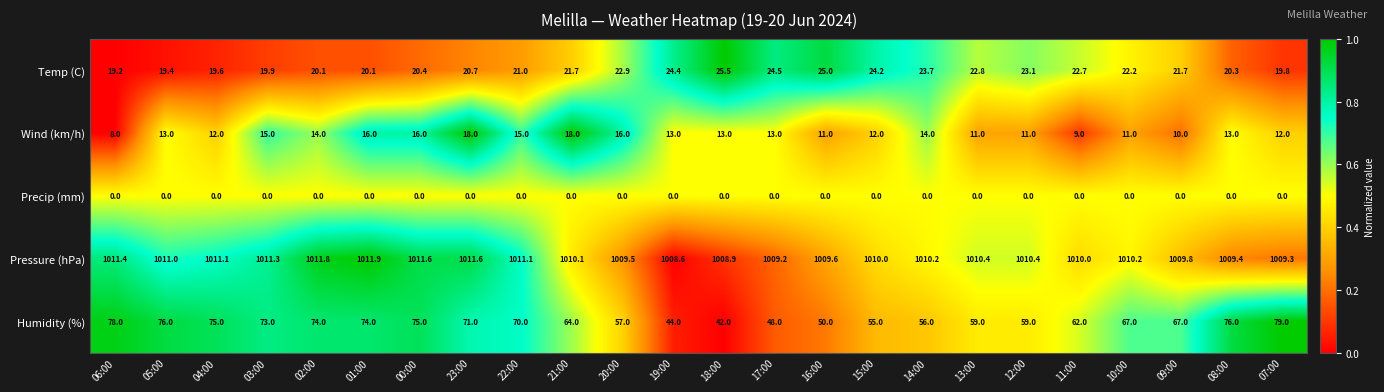

Rank the series at 19:00 from lowest to highest value.

Precip (mm), Wind (km/h), Temp (C), Humidity (%), Pressure (hPa)